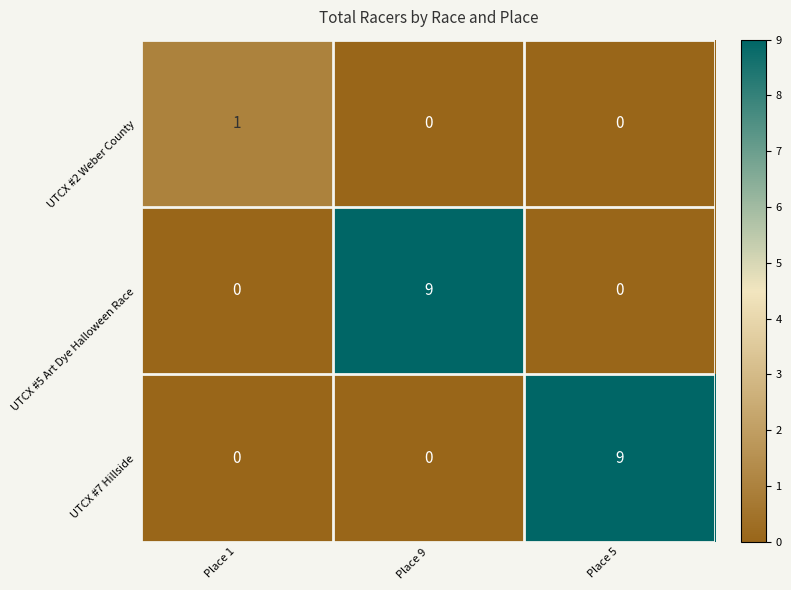

Count the UTCX #7 Hillside values in the range 0 to 9.

3